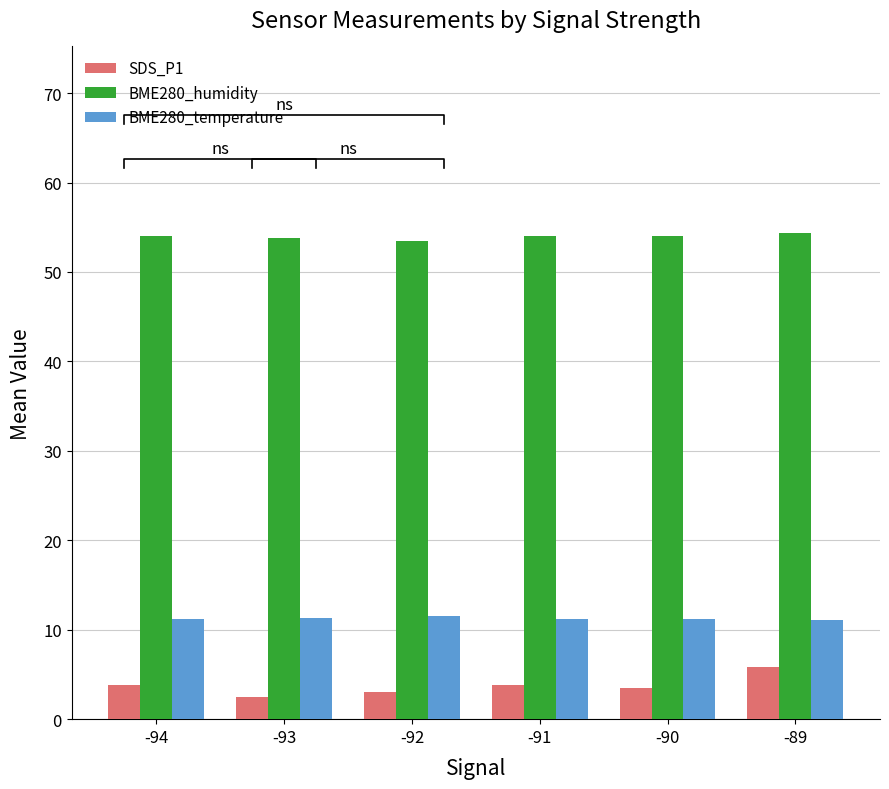

Reading right to left, extract all data points from this chart.

SDS_P1: -89=5.9	-90=3.5	-91=3.8	-92=3.0	-93=2.5	-94=3.9
BME280_humidity: -89=54.4	-90=54.0	-91=54.0	-92=53.5	-93=53.8	-94=54.1
BME280_temperature: -89=11.1	-90=11.2	-91=11.2	-92=11.5	-93=11.3	-94=11.2